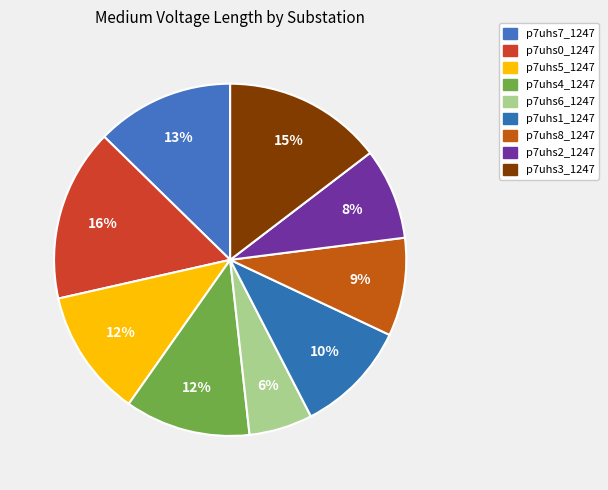

Does p7uhs1_1247 represent more than half of the total?

No